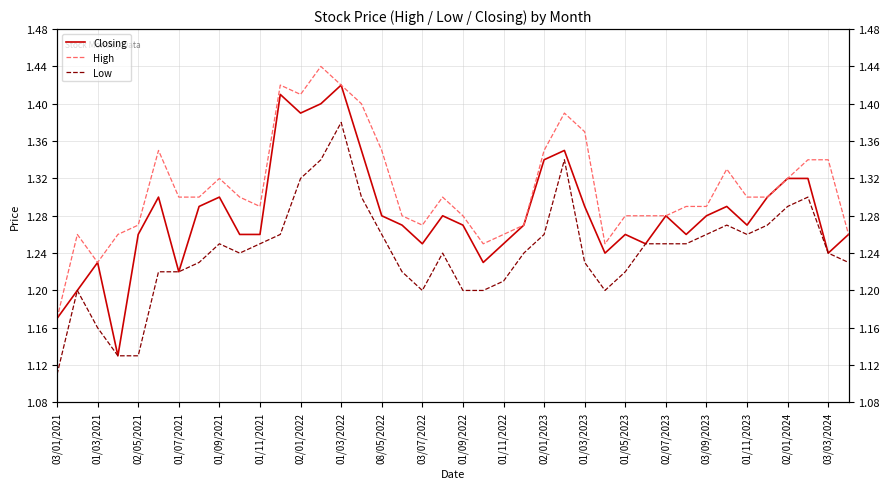

List the series in order of their overall mean, lowest first.

Low, Closing, High